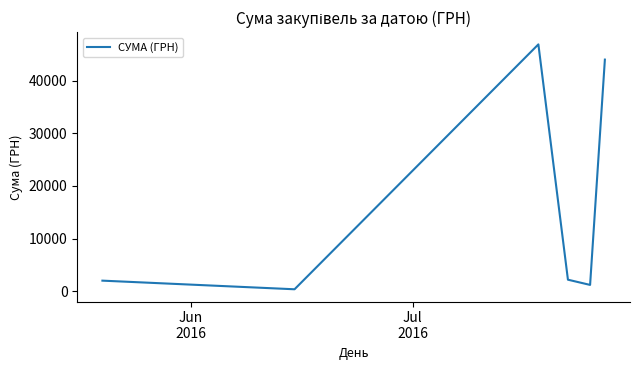

True or false: there are more than 2 points higher than both neighbors.

False